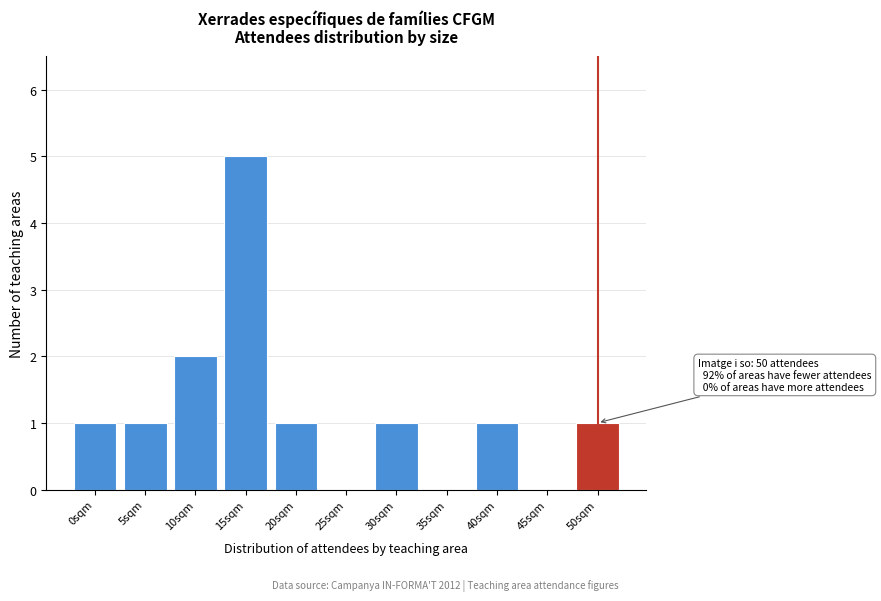

Reading left to right, transcribe all the data shown in this chart.

0sqm=1	5sqm=1	10sqm=2	15sqm=5	20sqm=1	25sqm=0	30sqm=1	35sqm=0	40sqm=1	45sqm=0	50sqm=1